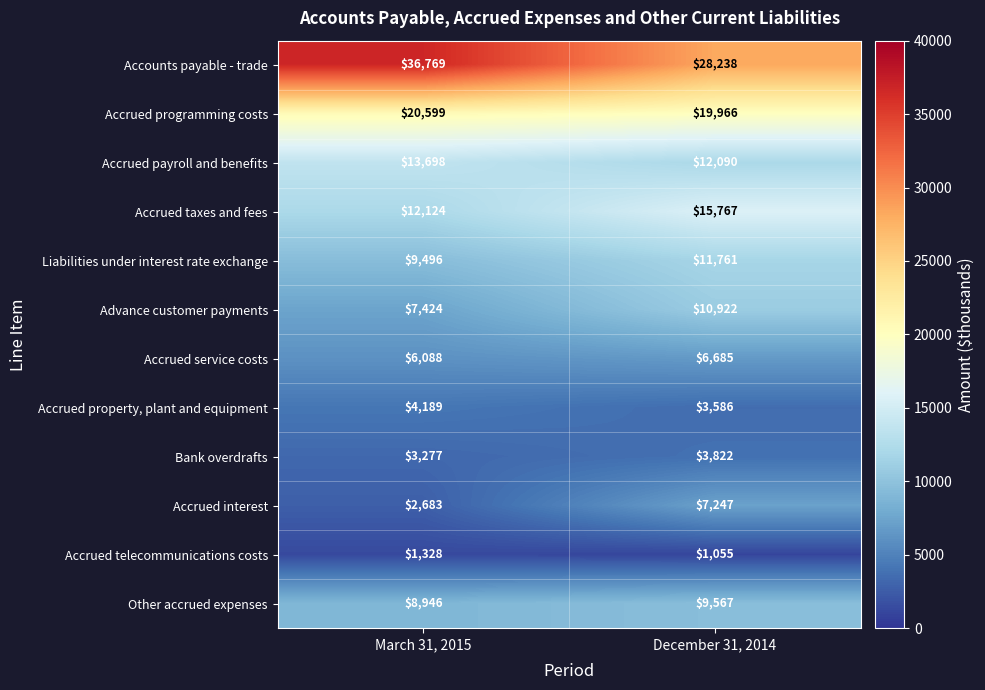

The value of Other accrued expenses at March 31, 2015 is 8946. True or false?

True